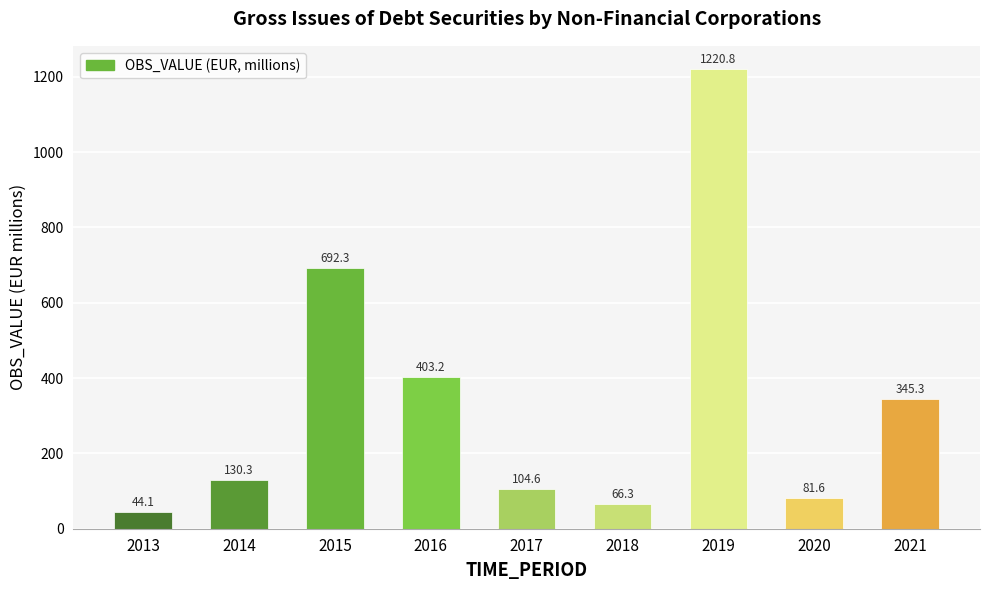

List the labels in order of value, largest first.

2019, 2015, 2016, 2021, 2014, 2017, 2020, 2018, 2013